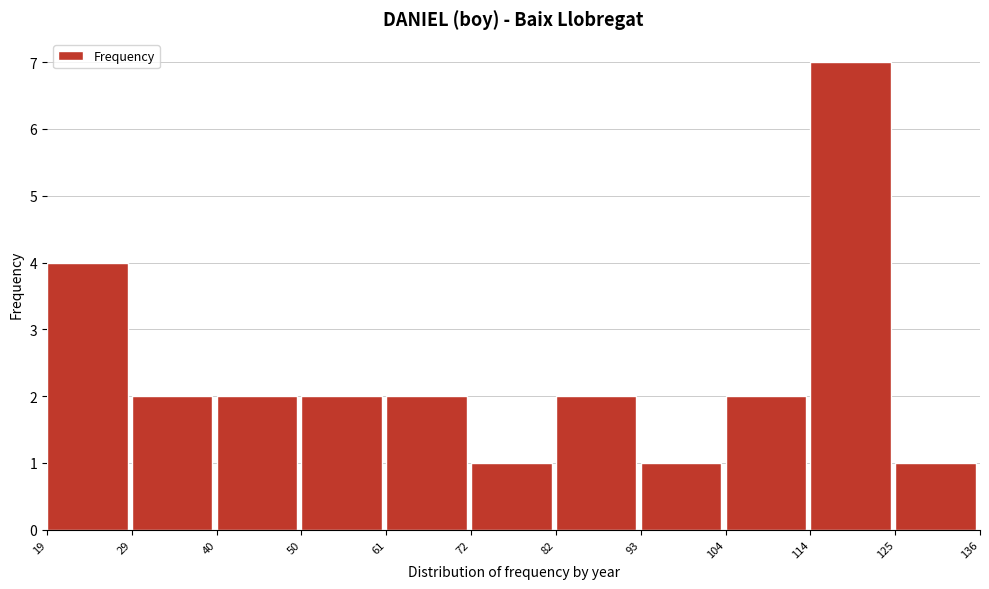

Reading left to right, list every bar in this chart as the range it spans on the x-axis followed by its height. The values are not printed on the chart, so give them approximately, as read against the axis.

19 to 29: 4
29 to 40: 2
40 to 50: 2
50 to 61: 2
61 to 72: 2
72 to 82: 1
82 to 93: 2
93 to 104: 1
104 to 114: 2
114 to 125: 7
125 to 136: 1